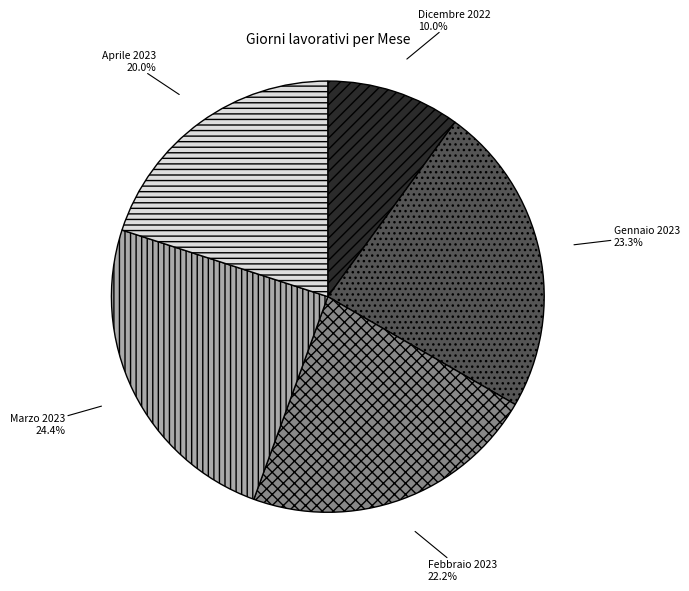

To the nearest percent, what is the difference between the largest and smallest slice percentages?

14%